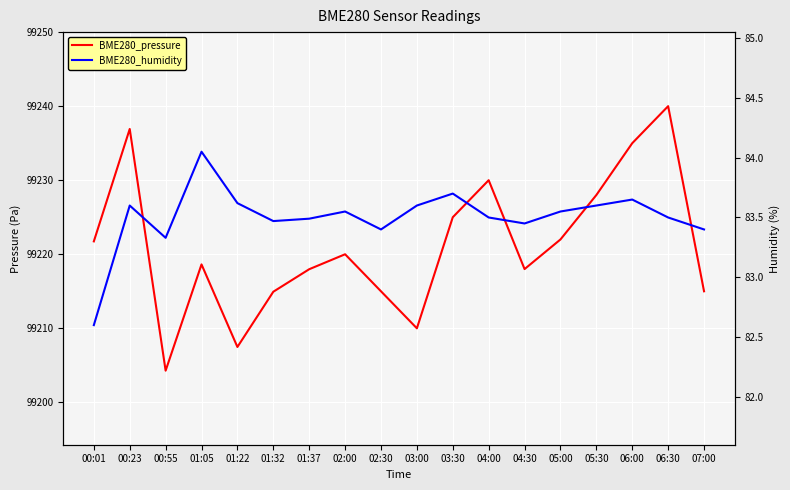

How many data points in BME280_pressure are above 99220?

8